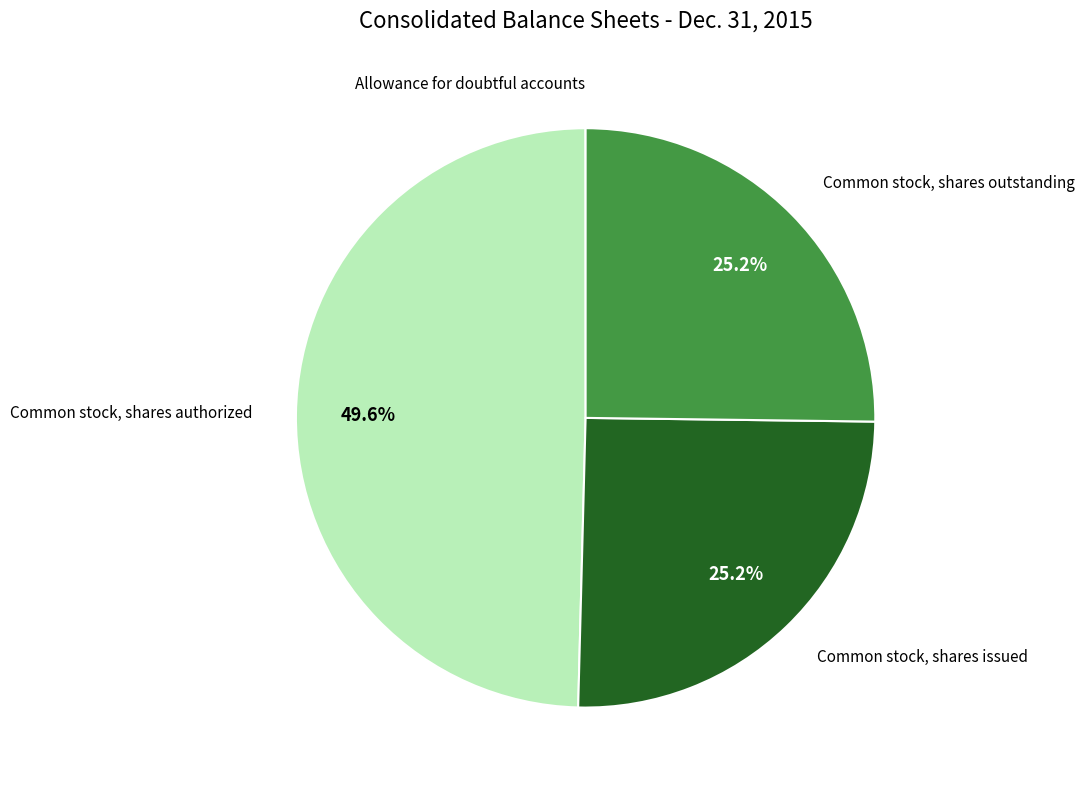

Is there any slice that represents more than half of the pie?

No